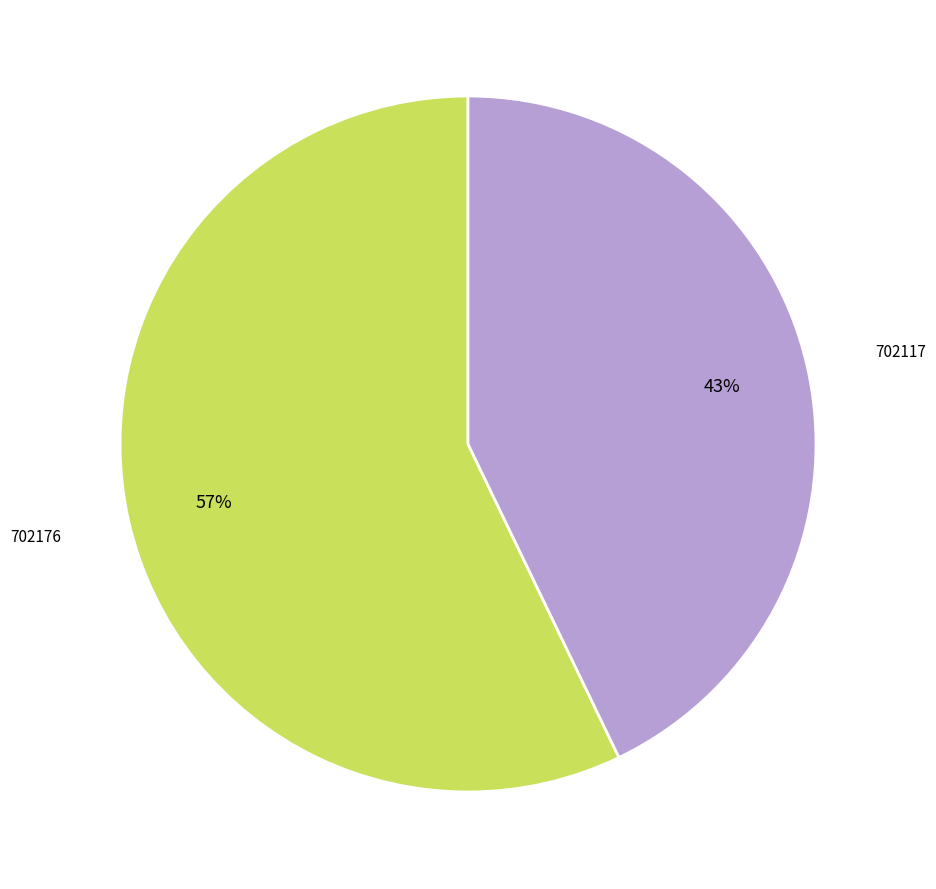

To the nearest percent, what is the difference between the largest and smallest slice percentages?

14%